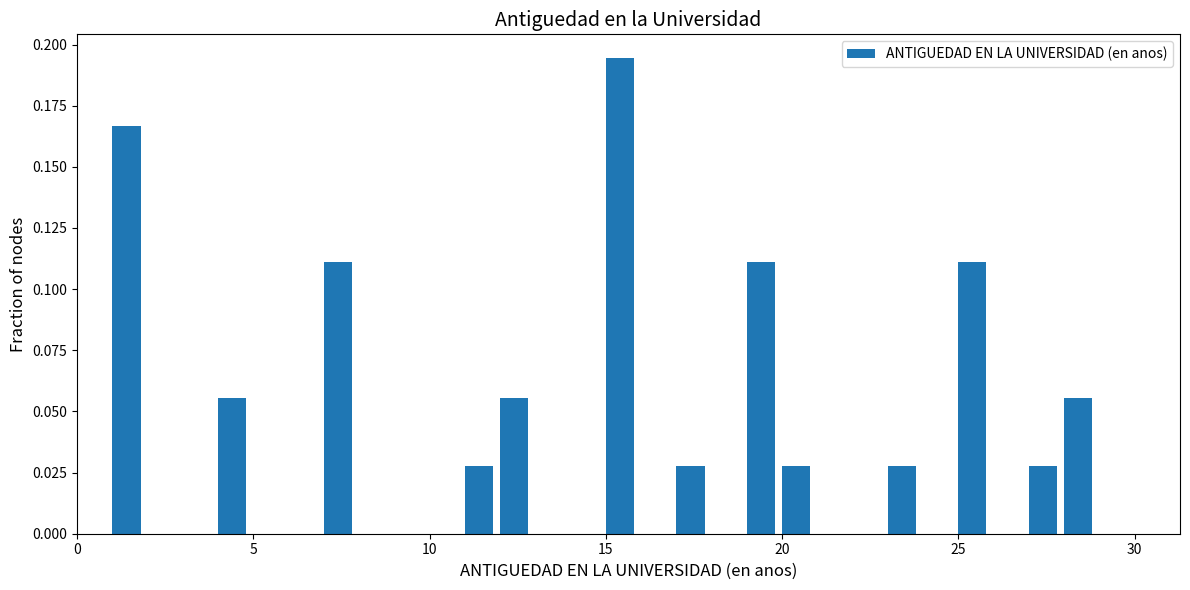

Around what value on the x-axis is the tallest bar? Give the approximate position of its centre, as read against the axis.

15.5